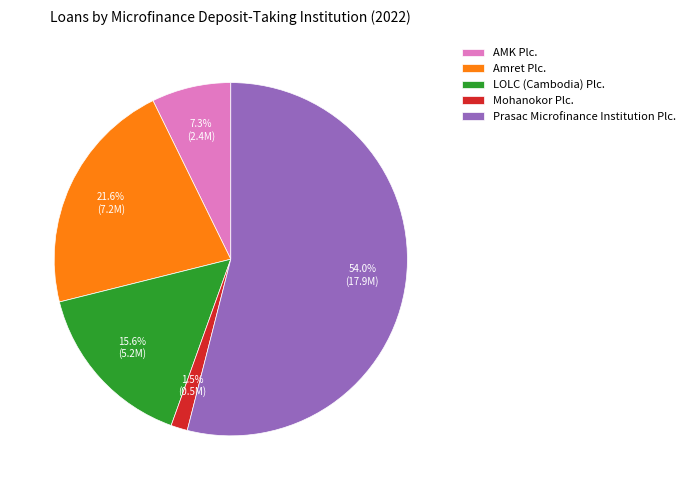

Which category accounts for the majority?

Prasac Microfinance Institution Plc.